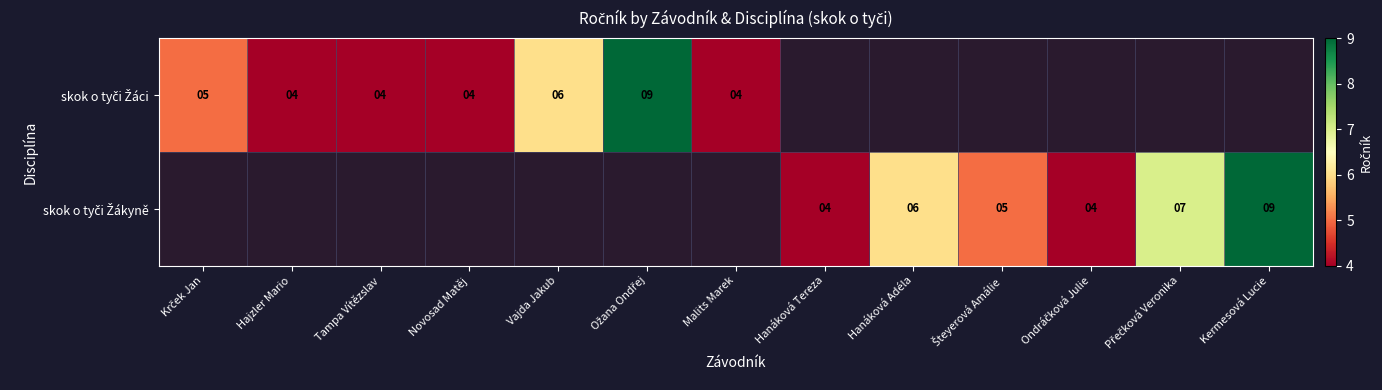

At how many categories does at least one series exceed 8?

2